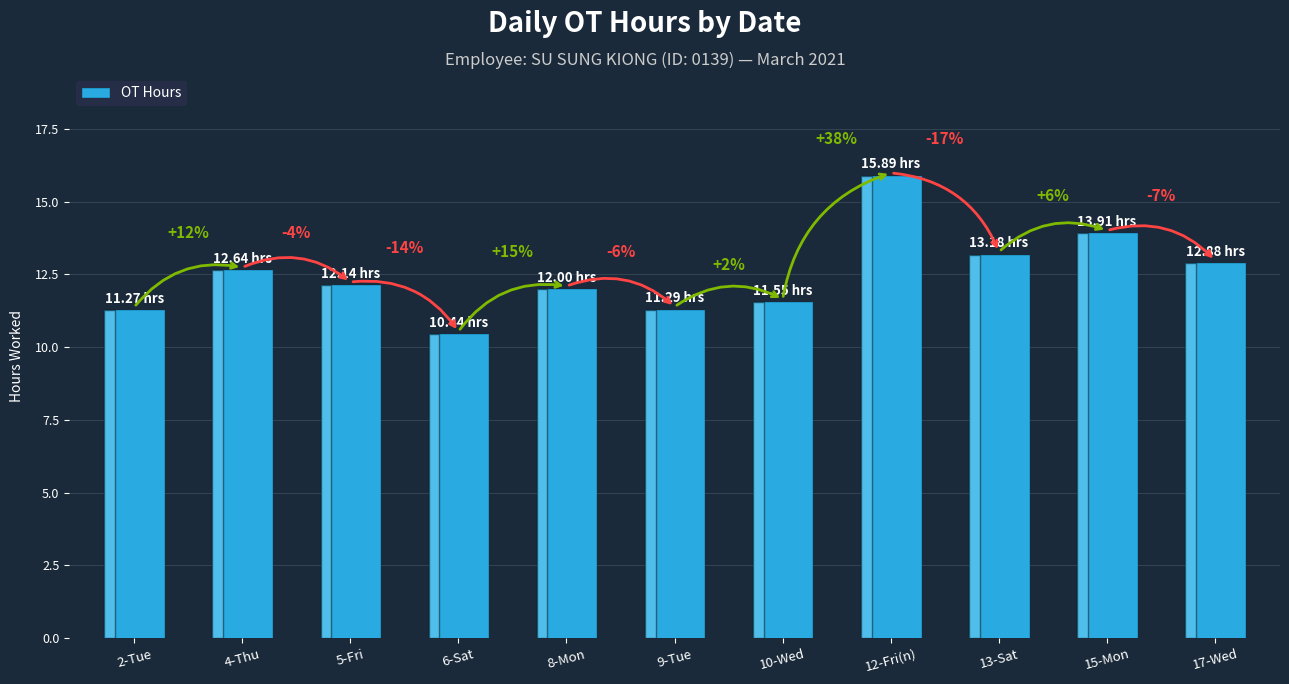

Reading left to right, what are all the values shown in this chart?

11.3	12.6	12.1	10.4	12.0	11.3	11.6	15.9	13.2	13.9	12.9